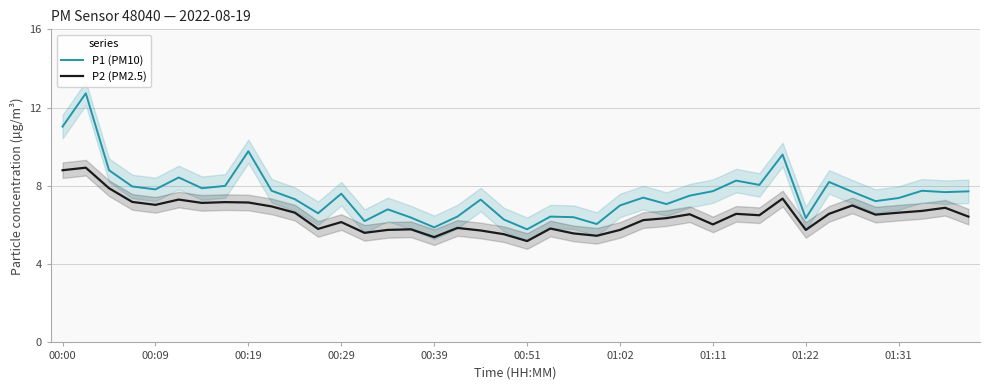

What is the minimum value shown in the chart?

5.2